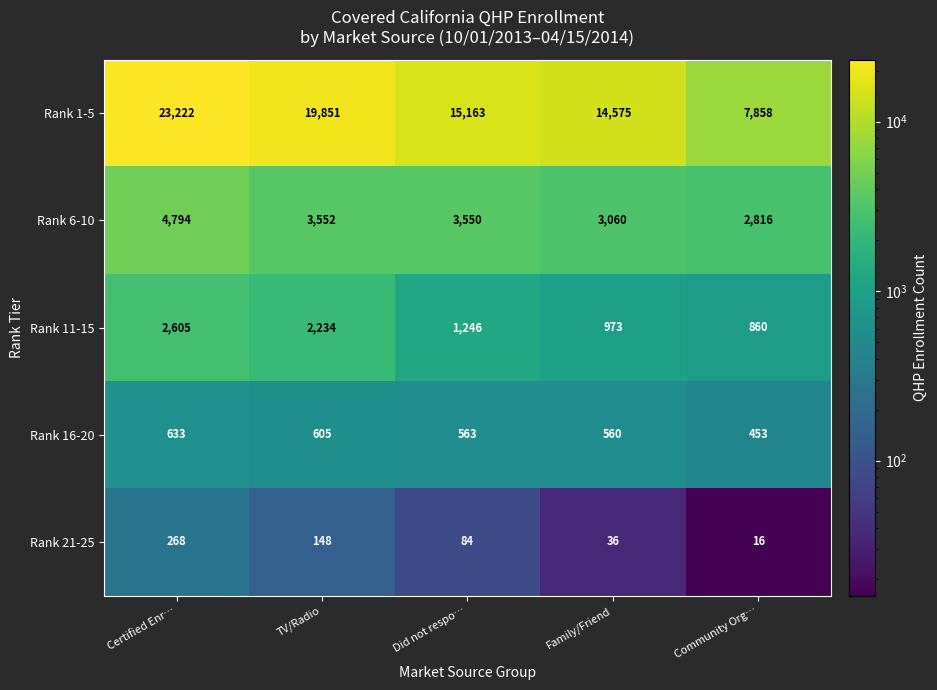

Reading right to left, extract all data points from this chart.

Rank 1-5: Community Org…=7858	Family/Friend=14575	Did not respo…=15163	TV/Radio=19851	Certified Enr…=23222
Rank 6-10: Community Org…=2816	Family/Friend=3060	Did not respo…=3550	TV/Radio=3552	Certified Enr…=4794
Rank 11-15: Community Org…=860	Family/Friend=973	Did not respo…=1246	TV/Radio=2234	Certified Enr…=2605
Rank 16-20: Community Org…=453	Family/Friend=560	Did not respo…=563	TV/Radio=605	Certified Enr…=633
Rank 21-25: Community Org…=16	Family/Friend=36	Did not respo…=84	TV/Radio=148	Certified Enr…=268